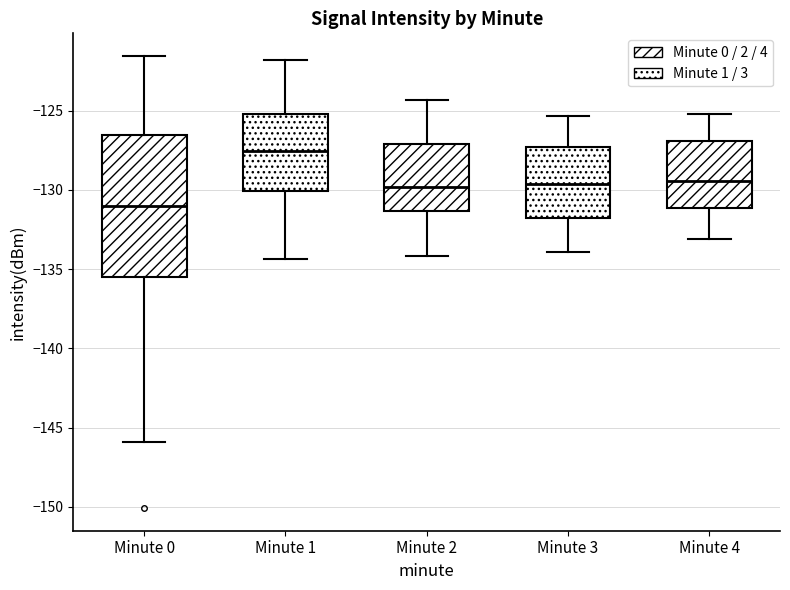

Where is the upper edge of the box for Minute 3 on the y-axis? The values are not printed on the chart, so give them approximately, as read against the axis.

-127.5